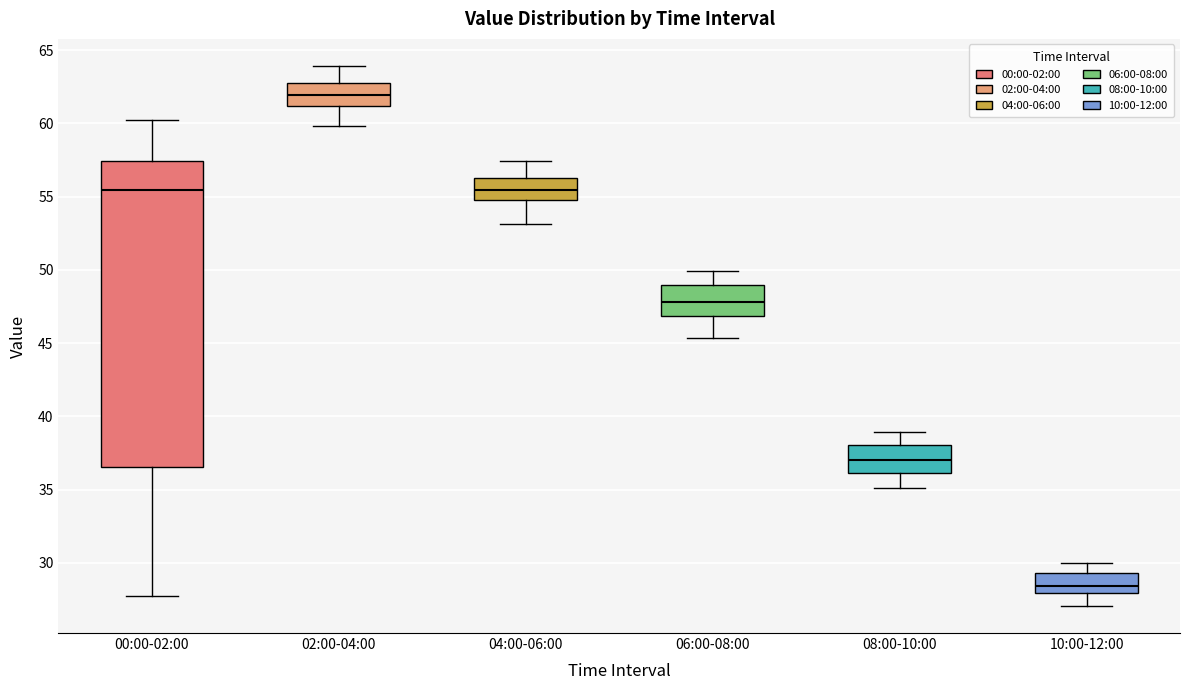

Reading left to right, transcribe this box plot: for each box, give where its median line is, the range the box spans, and where its two whiskers end, as read against the y-axis. The values are not printed on the chart, so give them approximately, as read against the axis.

00:00-02:00: median 55.5, box 36.5 to 57.5, whiskers 27.5 to 60.0
02:00-04:00: median 62.0, box 61.0 to 63.0, whiskers 60.0 to 64.0
04:00-06:00: median 55.5, box 55.0 to 56.0, whiskers 53.0 to 57.5
06:00-08:00: median 48.0, box 47.0 to 49.0, whiskers 45.5 to 50.0
08:00-10:00: median 37.0, box 36.0 to 38.0, whiskers 35.0 to 39.0
10:00-12:00: median 28.5, box 28.0 to 29.5, whiskers 27.0 to 30.0